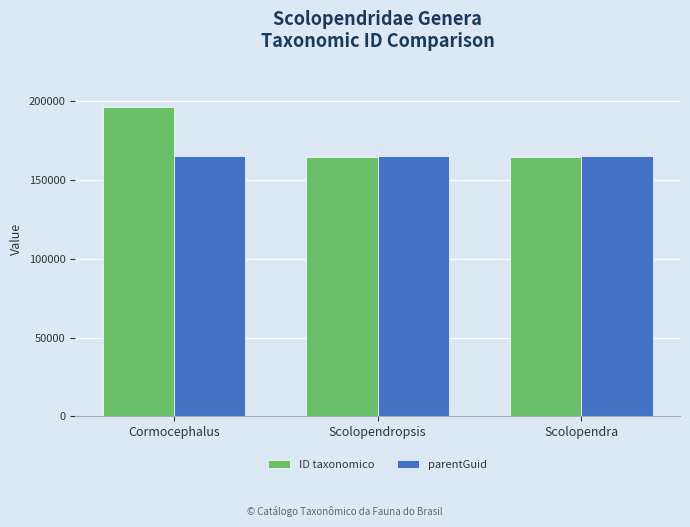

Rank the series by their maximum value, from lowest to highest.

parentGuid, ID taxonomico